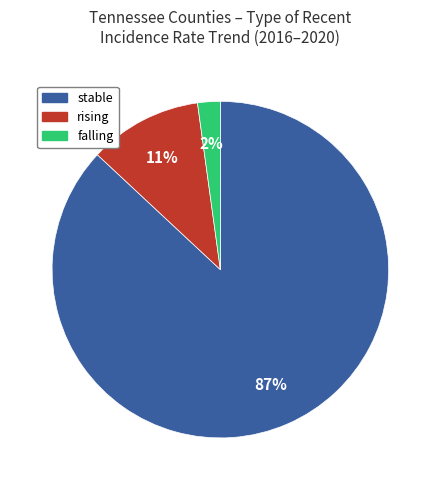

Count the number of slices in the pie.

3